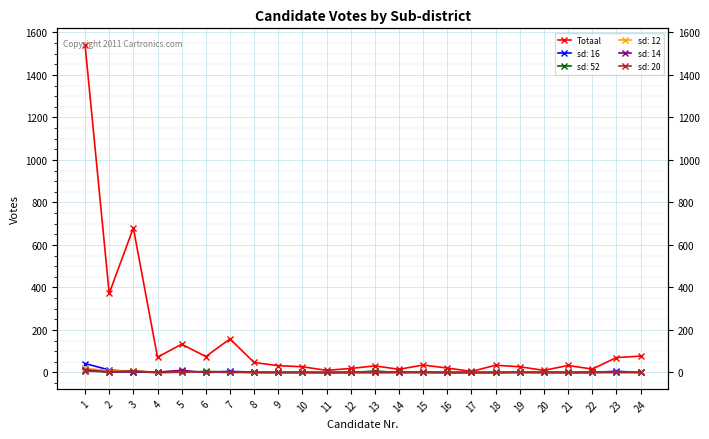

What is the minimum value shown in the chart?

5